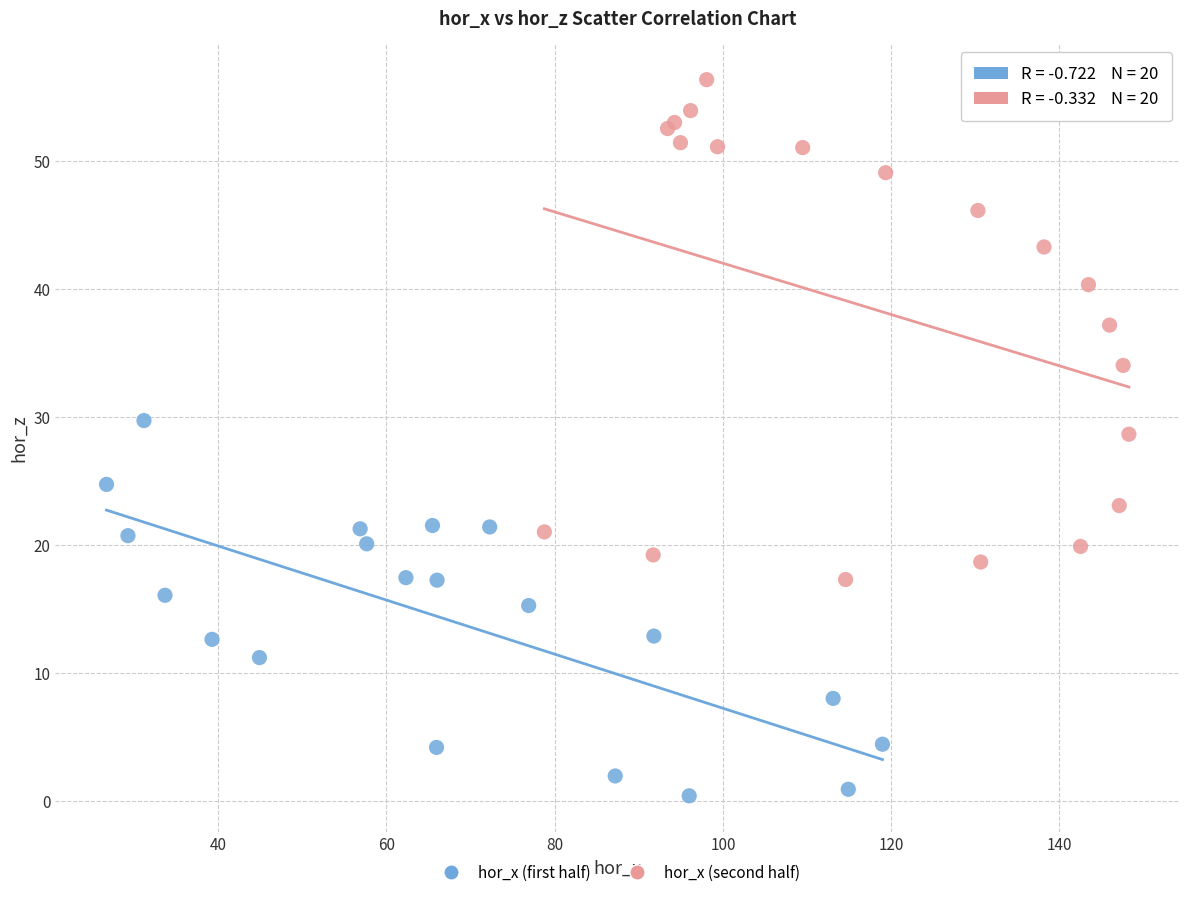

Which series reaches the minimum Y coordinate?

hor_x (first half)